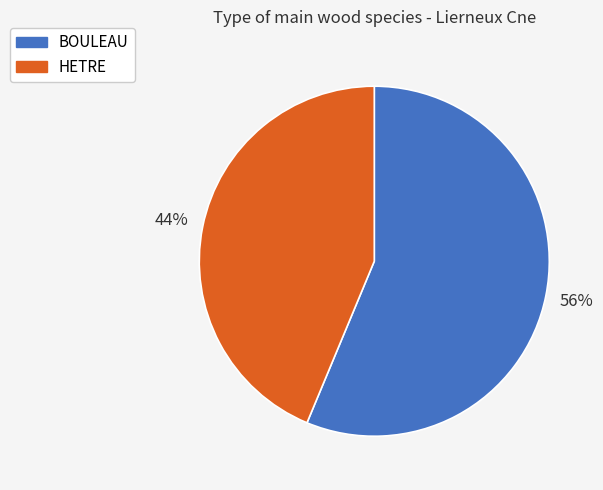

How many segments does this pie chart have?

2